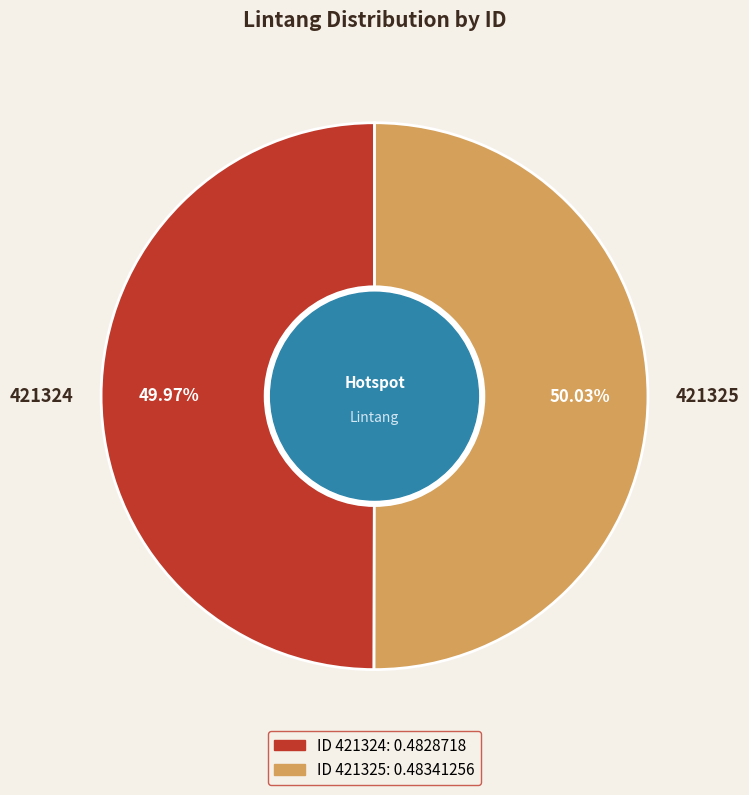

Count the number of slices in the pie.

2